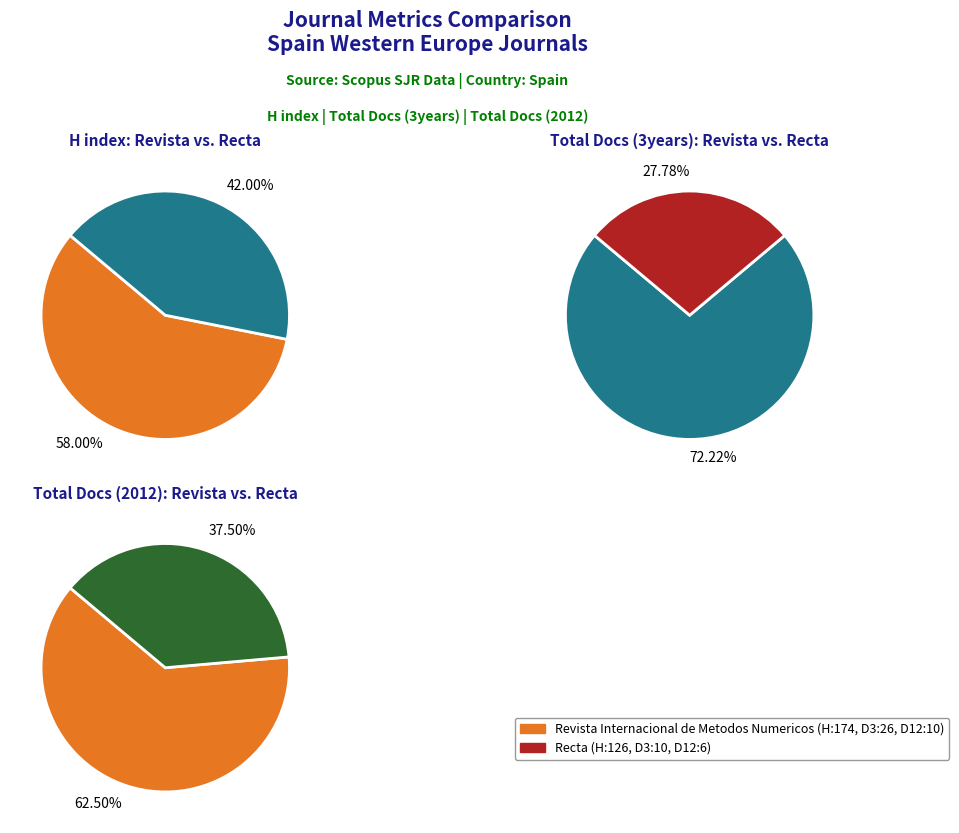

To the nearest percent, what portion does Recta represent?

28%